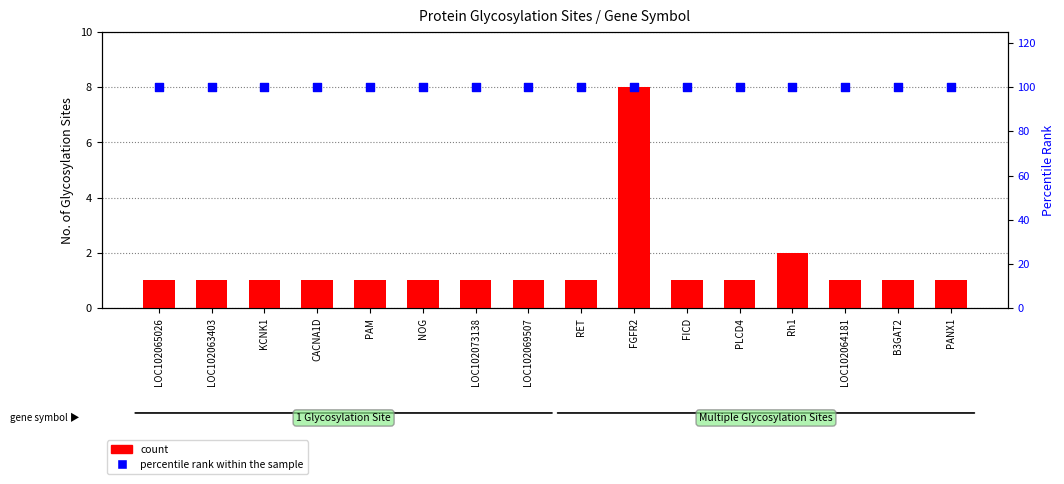

At which category is the sum across all series the highest?

FGFR2